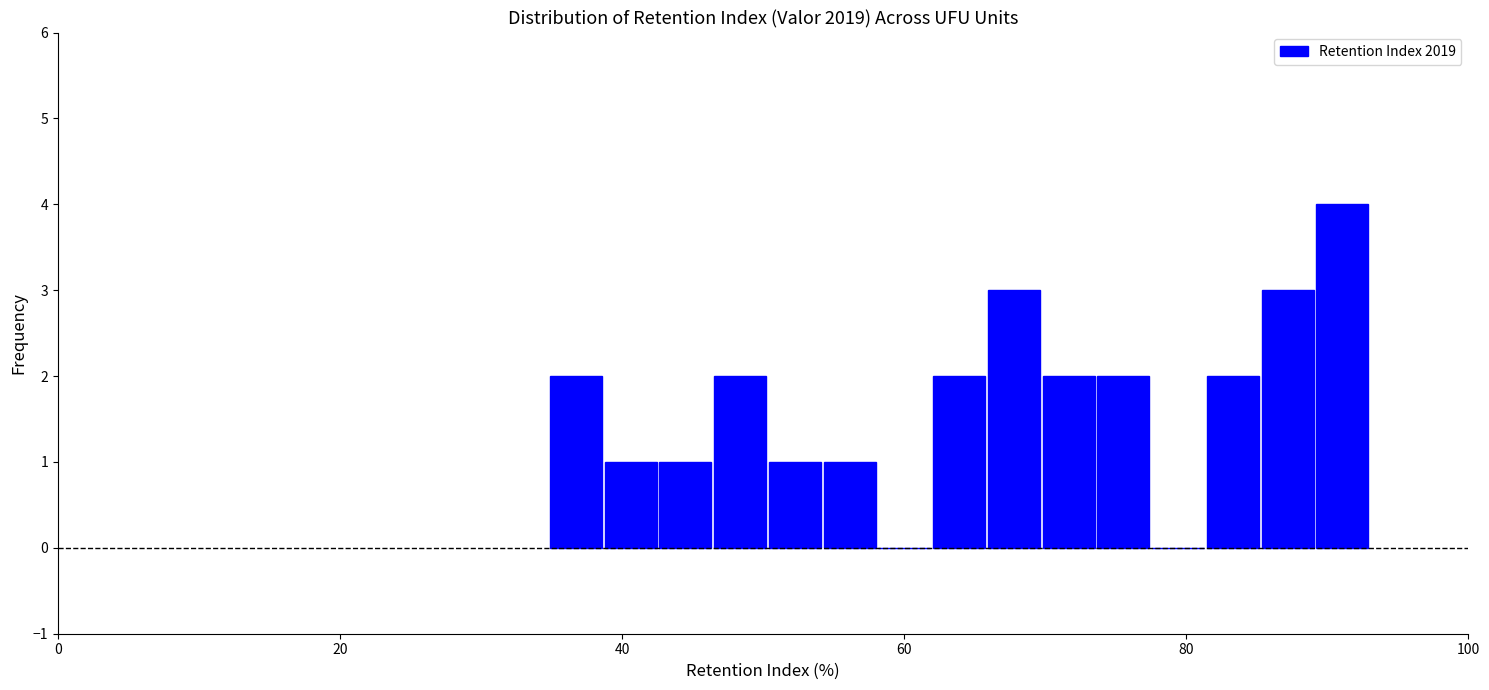

Read against the x-axis, roughly where is the centre of the tallest bar?

92